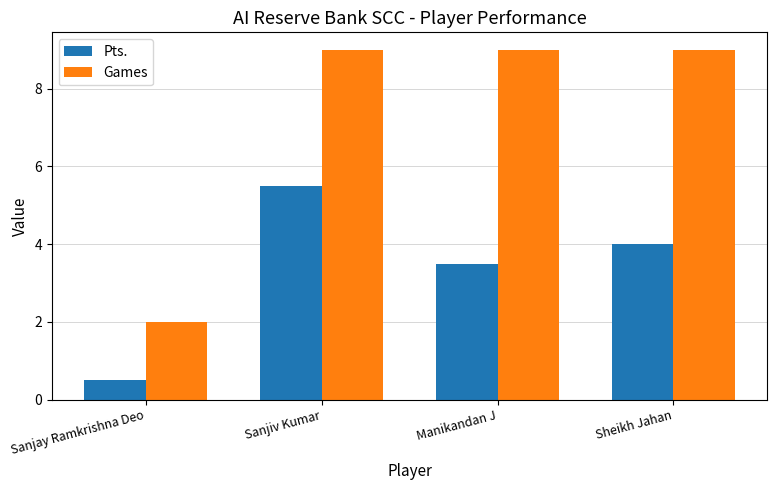

Rank the categories by Pts. value from highest to lowest.

Sanjiv Kumar, Sheikh Jahan, Manikandan J, Sanjay Ramkrishna Deo